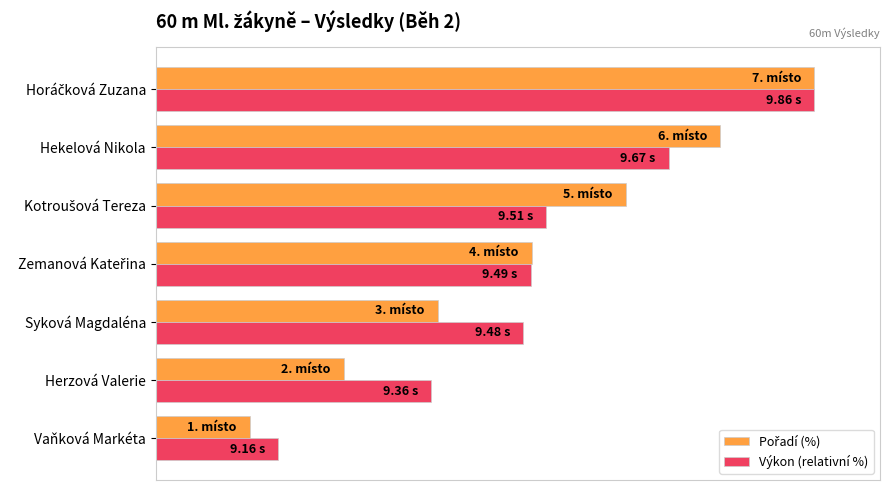

What are all the series names shown in the legend?

Pořadí (%), Výkon (relativní %)